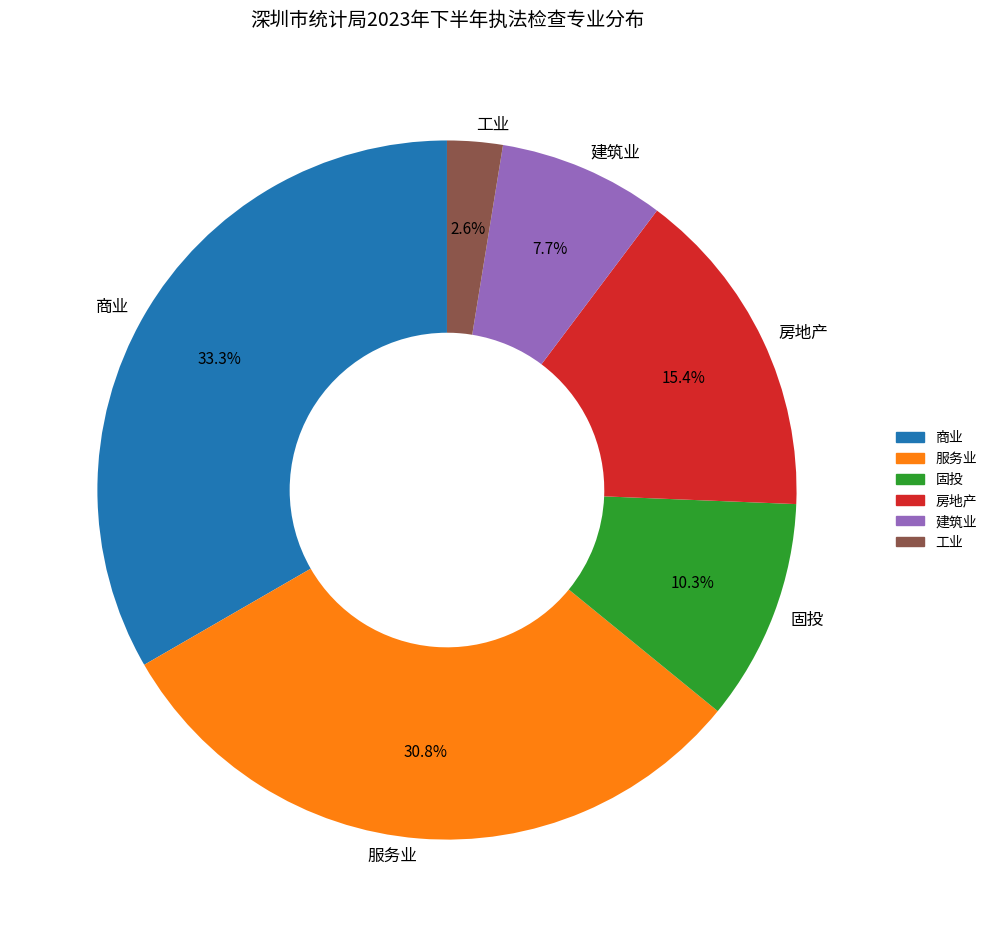

Combined, do 建筑业 and 工业 account for over 50%?

No